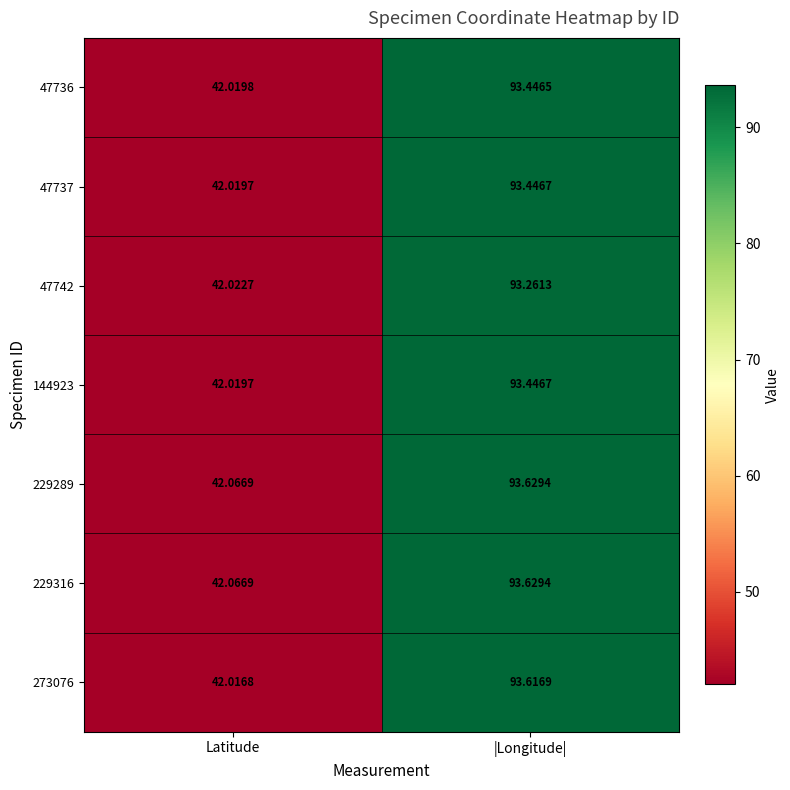

At which category is the sum across all series the highest?

|Longitude|